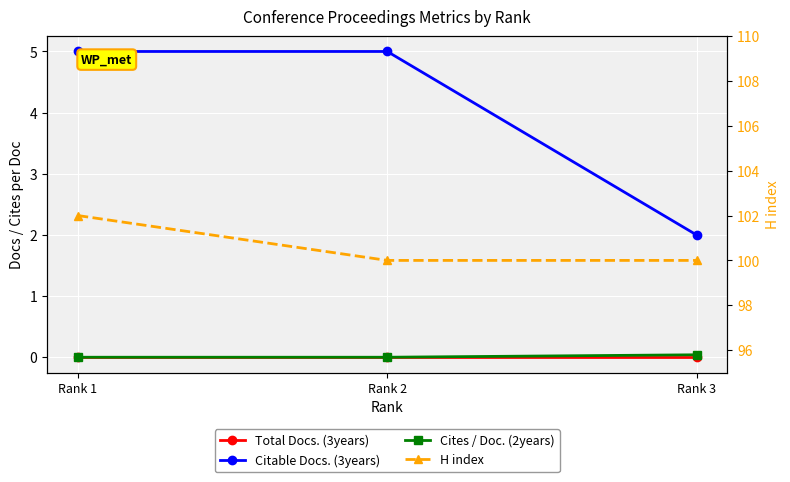

At which category is the sum across all series the highest?

Rank 1